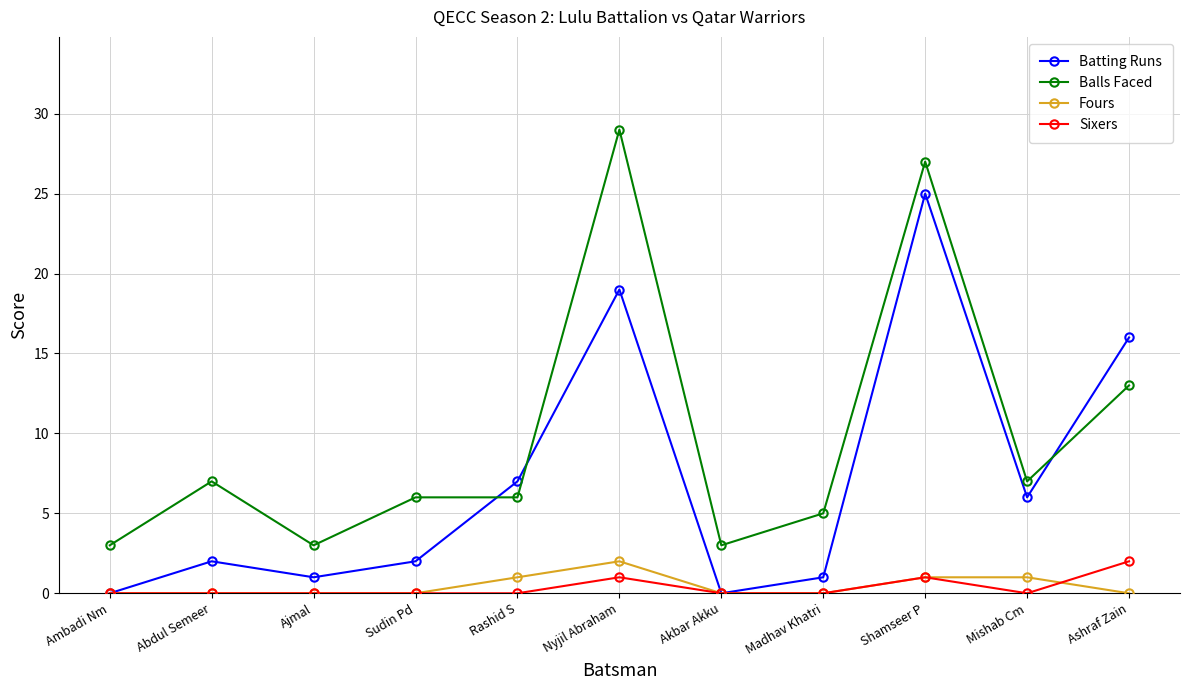

How many series are shown in this chart?

4